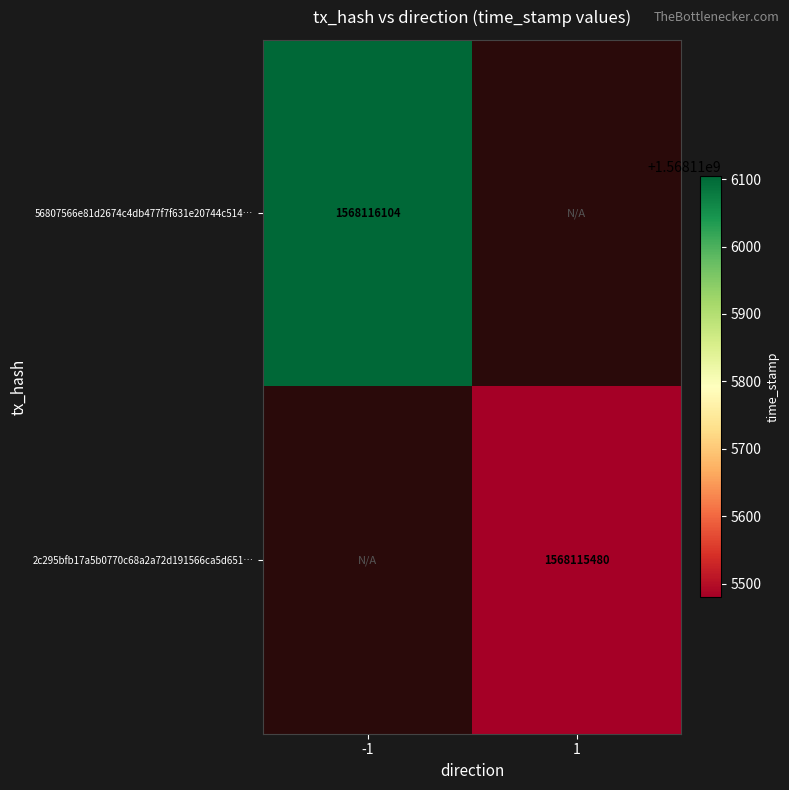

The value of 56807566e81d2674c4db477f7f631e20744c514… at -1 is 1568116104. True or false?

True